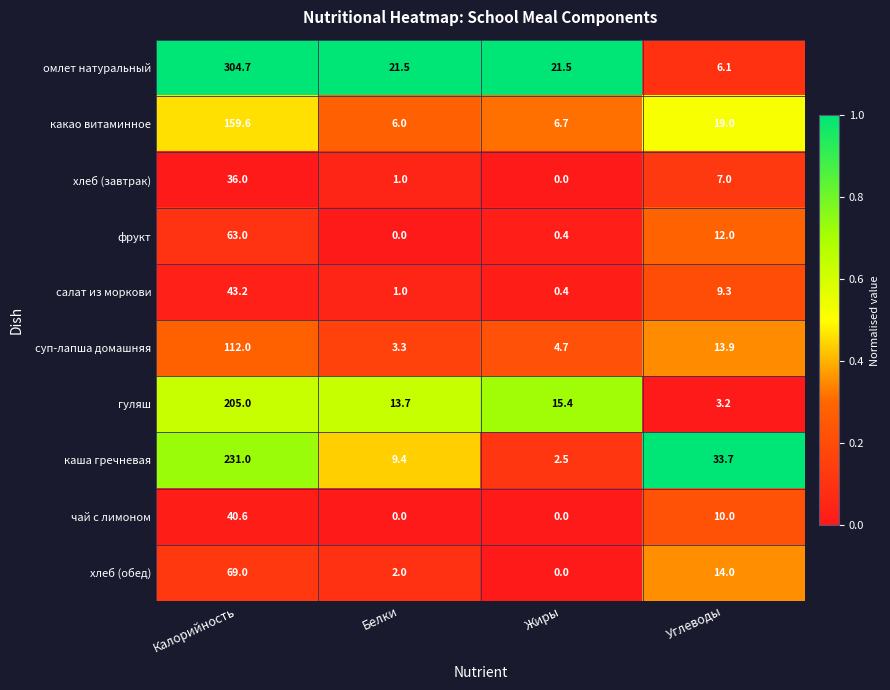

Rank the series by their maximum value, from lowest to highest.

хлеб (завтрак), чай с лимоном, салат из моркови, фрукт, хлеб (обед), суп-лапша домашняя, какао витаминное, гуляш, каша гречневая, омлет натуральный